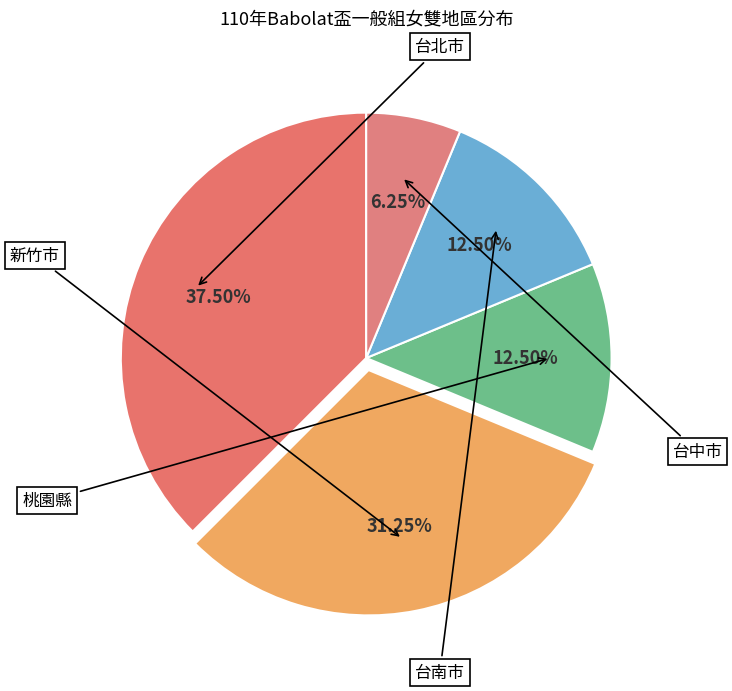

How many segments does this pie chart have?

5